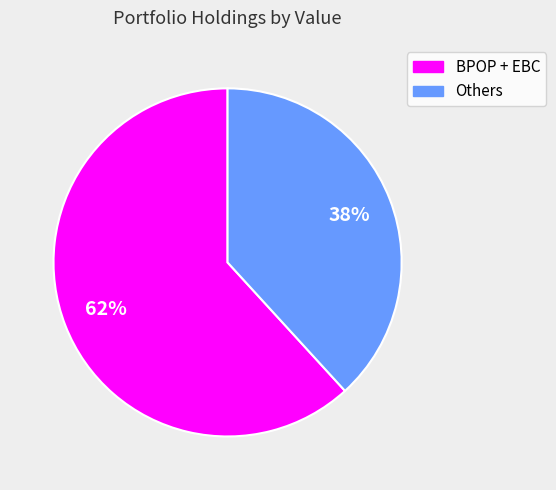

To the nearest percent, what is the average slice percentage?

50%